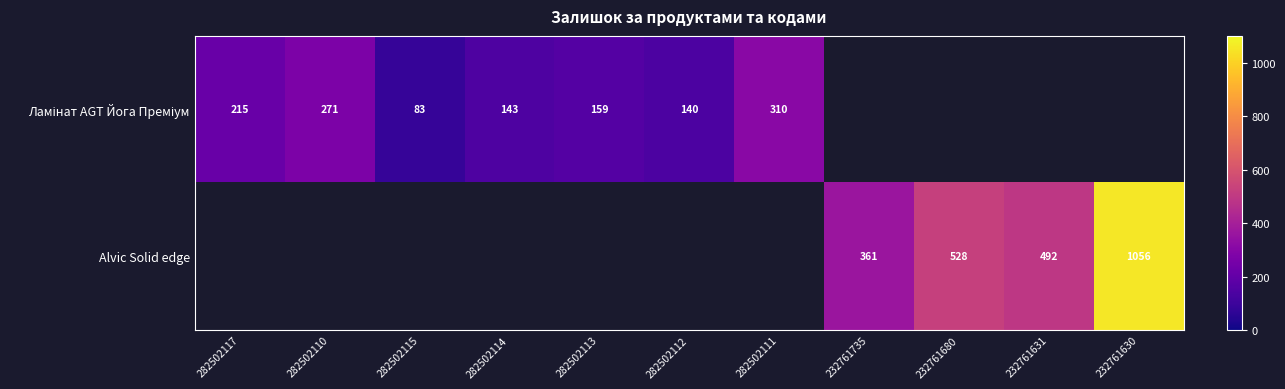

True or false: Alvic Solid edge has a value of 1653 at 232761630.

False